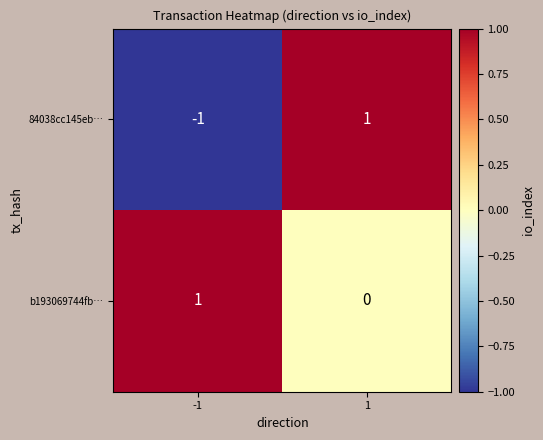

At which category is the sum across all series the highest?

1